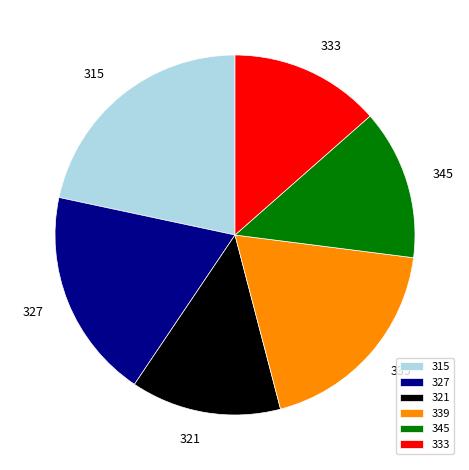

What is the largest slice in the pie chart?

315